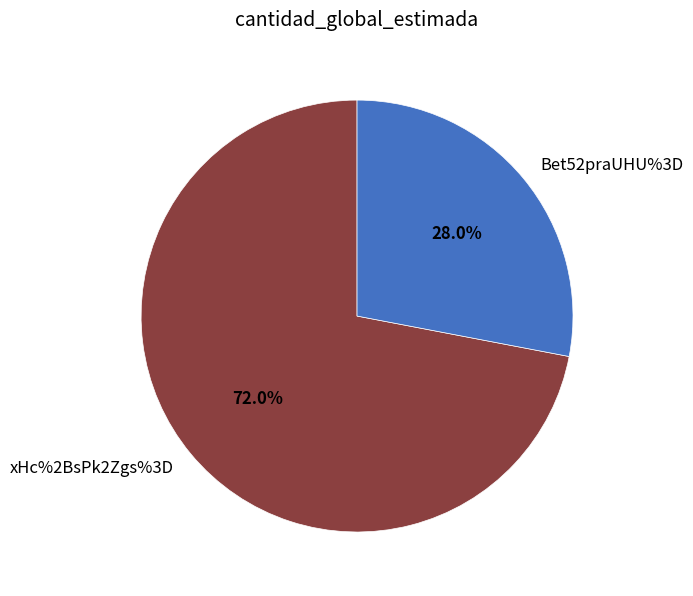

What percentage do xHc%2BsPk2Zgs%3D and Bet52praUHU%3D together represent?

100.0%